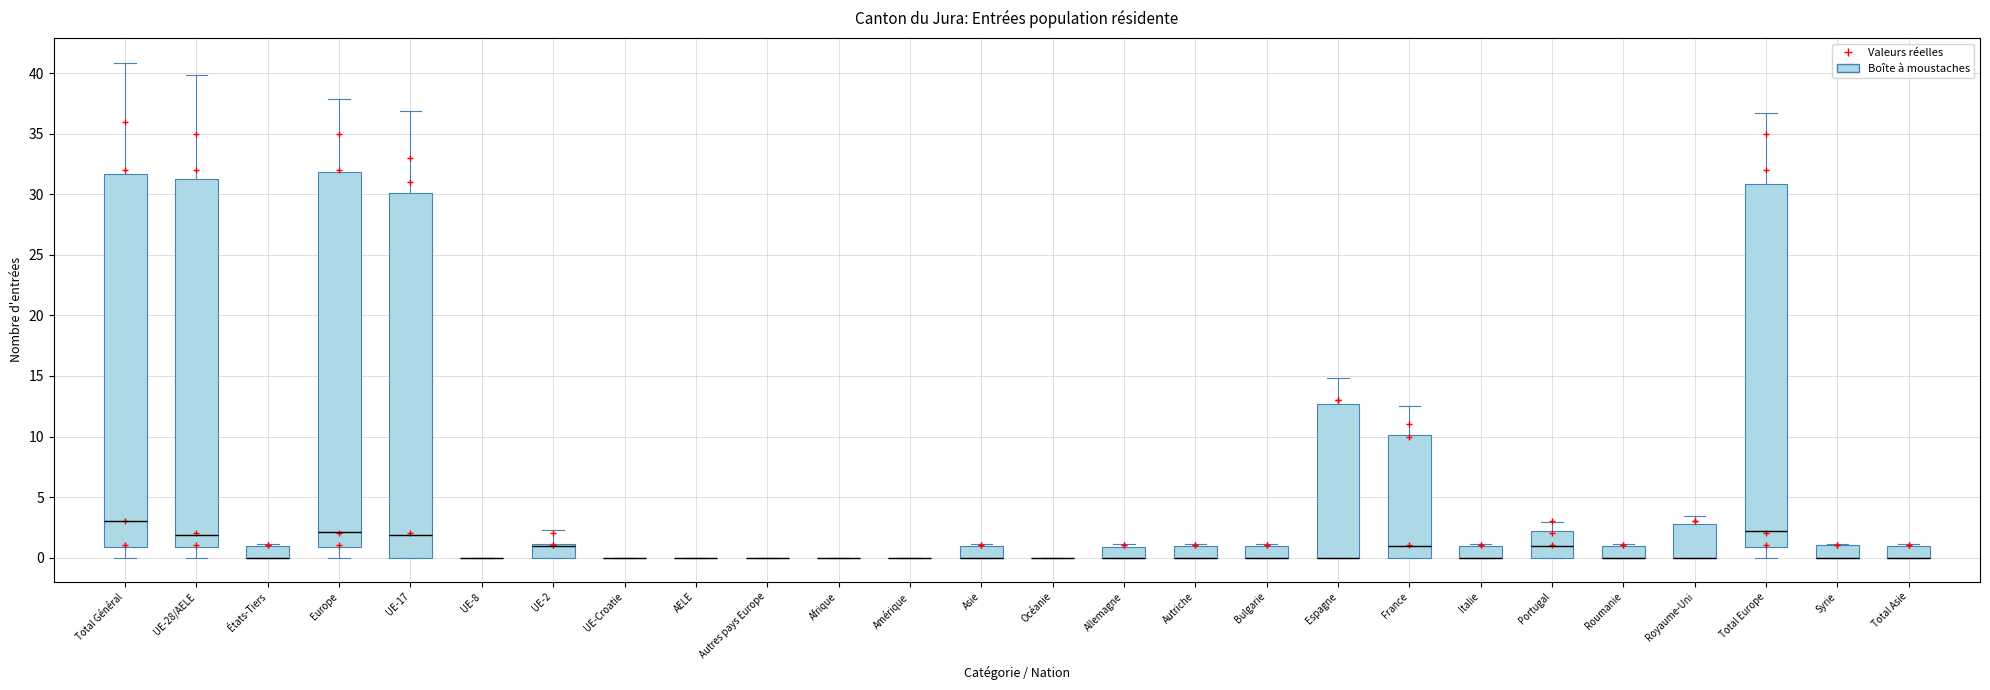

Where is the upper edge of the box for Asie on the y-axis? The values are not printed on the chart, so give them approximately, as read against the axis.

1.0